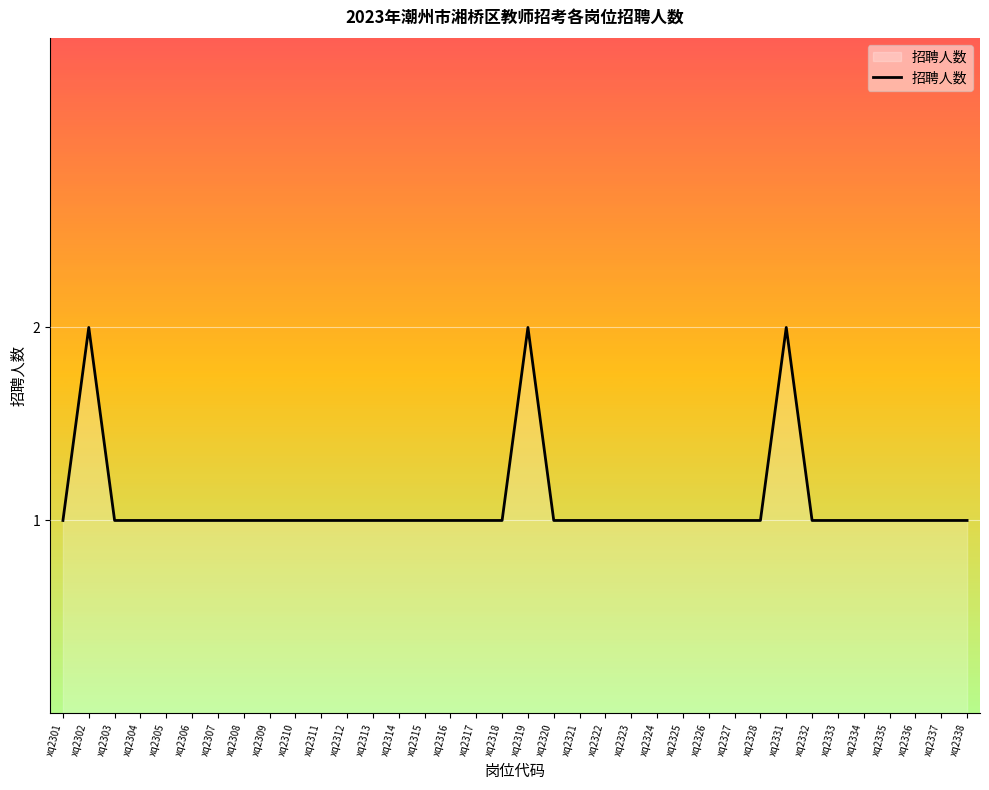

The chart shows a value of 3 at xq2319. True or false?

False